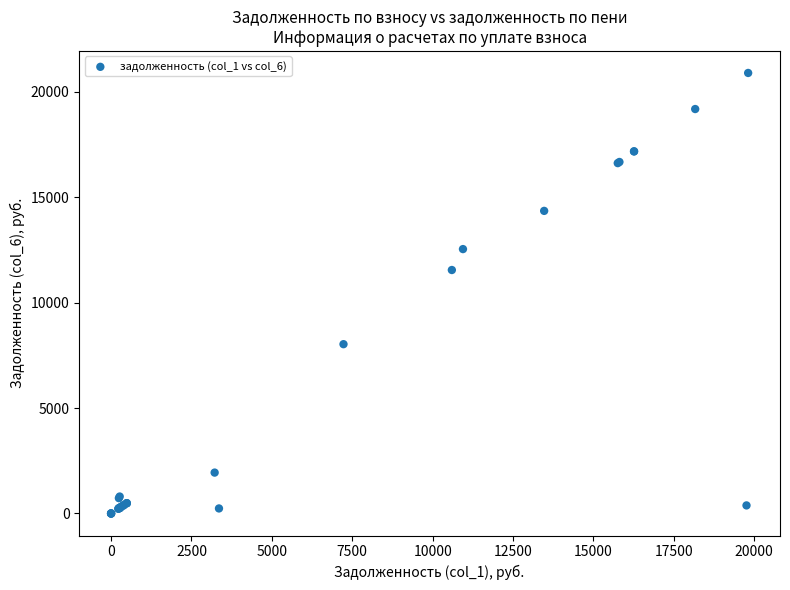

What Y value in the scatter plot is closest to 10446?

11547.8